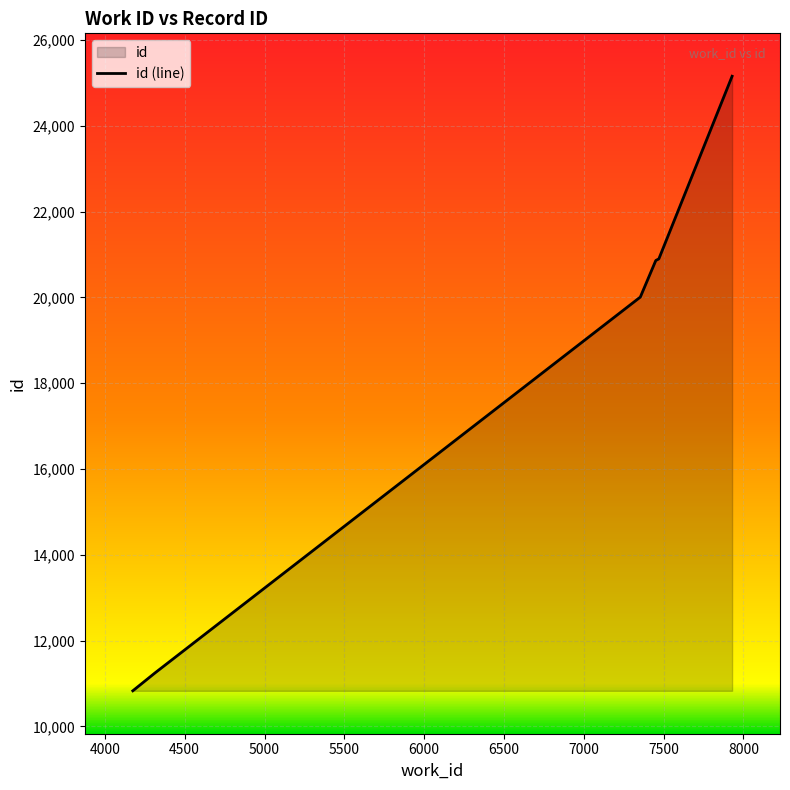

What is the difference between the maximum and minimum values?

14324